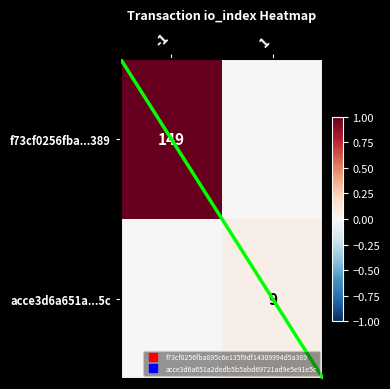

How many data points in f73cf0256fba...389 are less than 1?

1